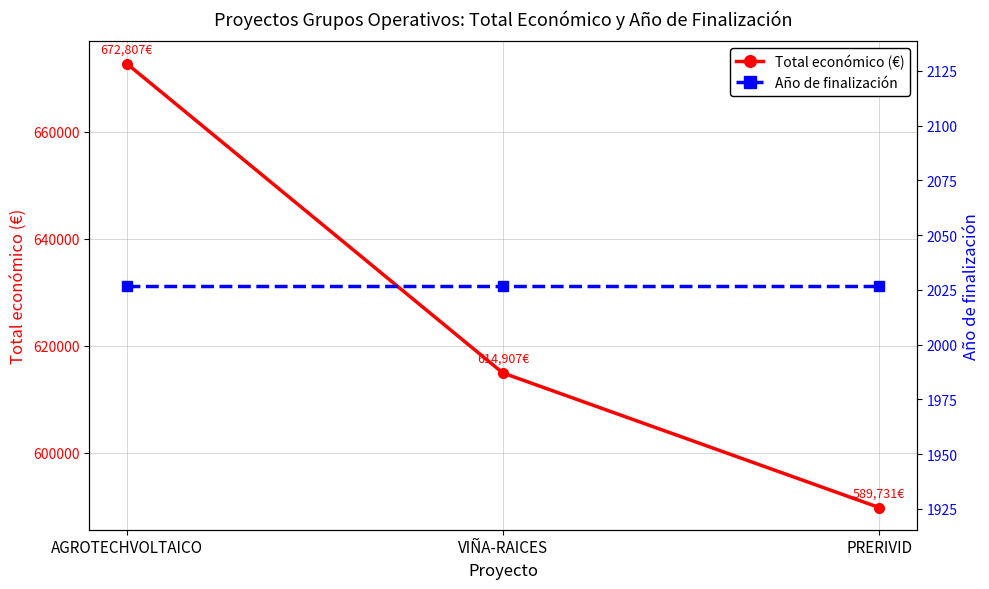

What value does the Total económico (€) series have at VIÑA-RAICES, to the nearest 10?

614910